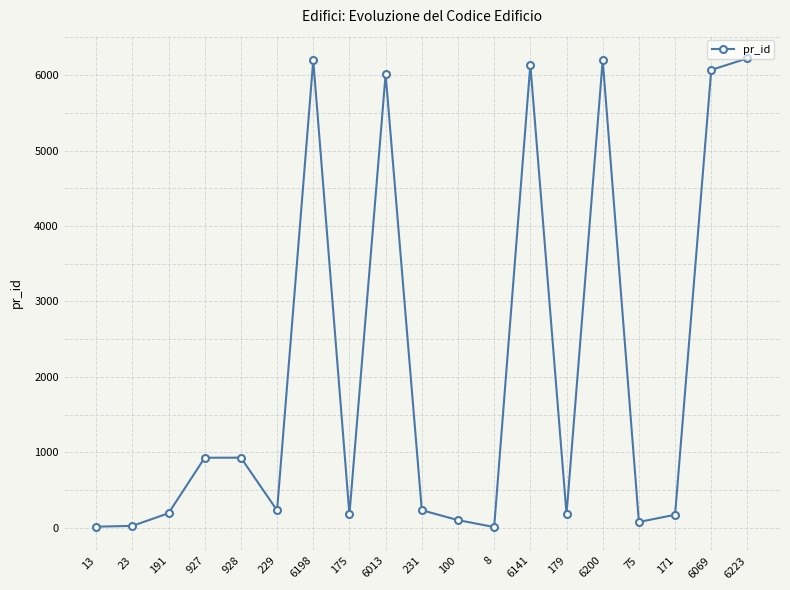

How many categories are shown in the chart?

19